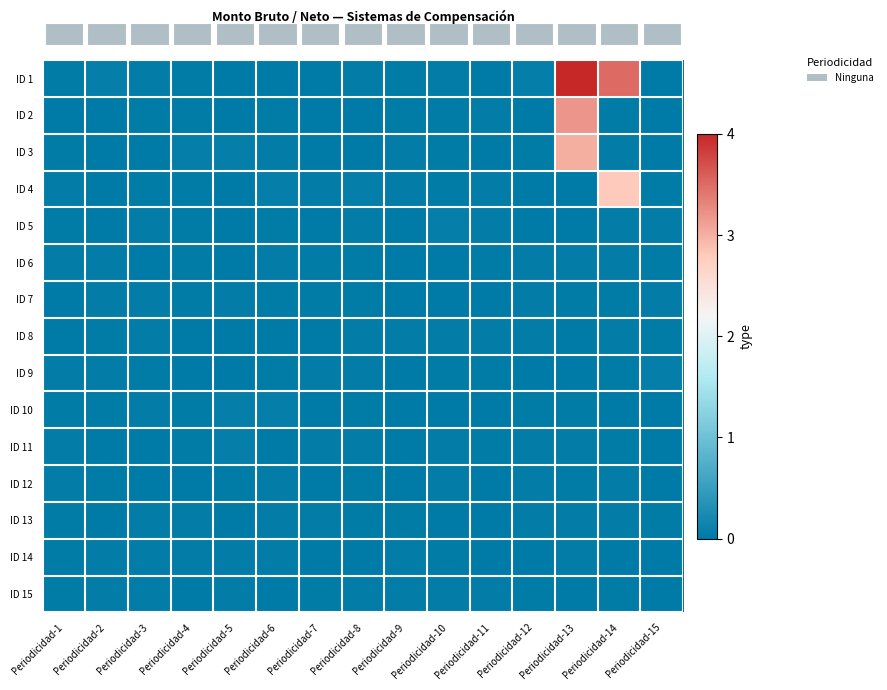

Which has a higher value, Periodicidad-12 or Periodicidad-10?

Periodicidad-12